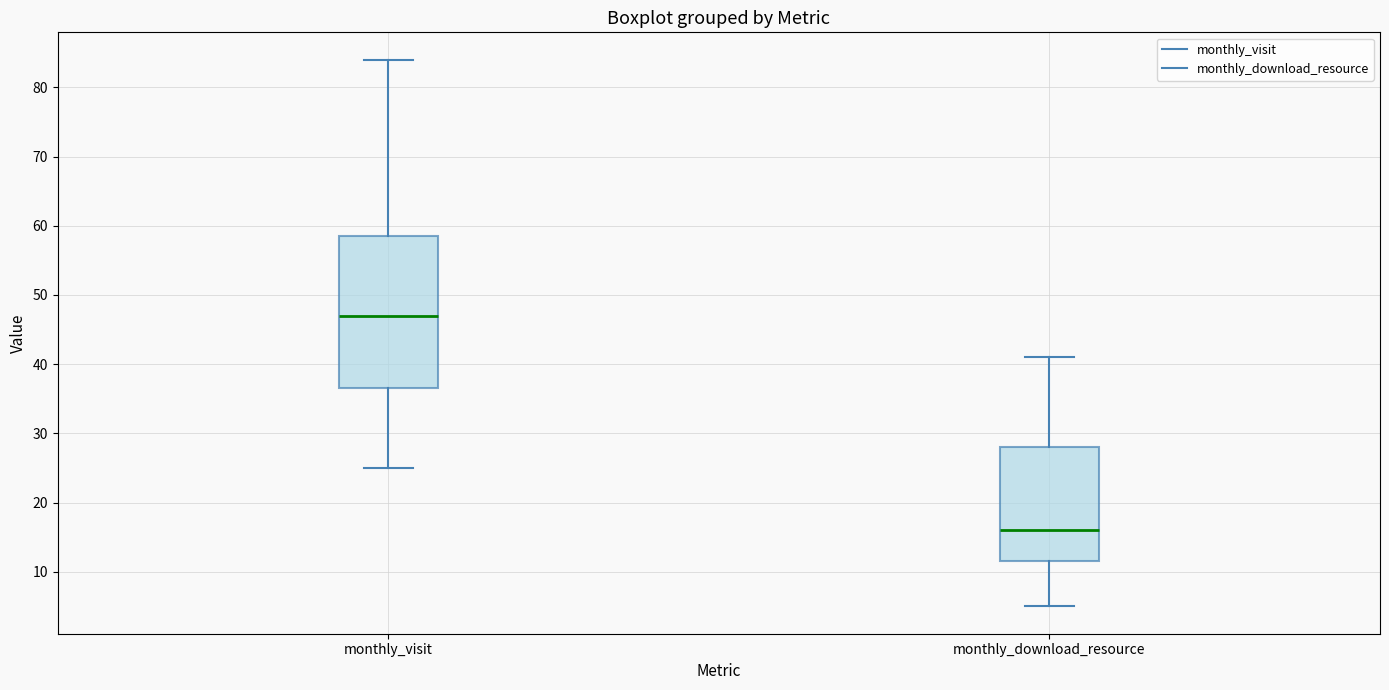

Which box is the tallest, from its lower edge to its upper edge?

monthly_visit